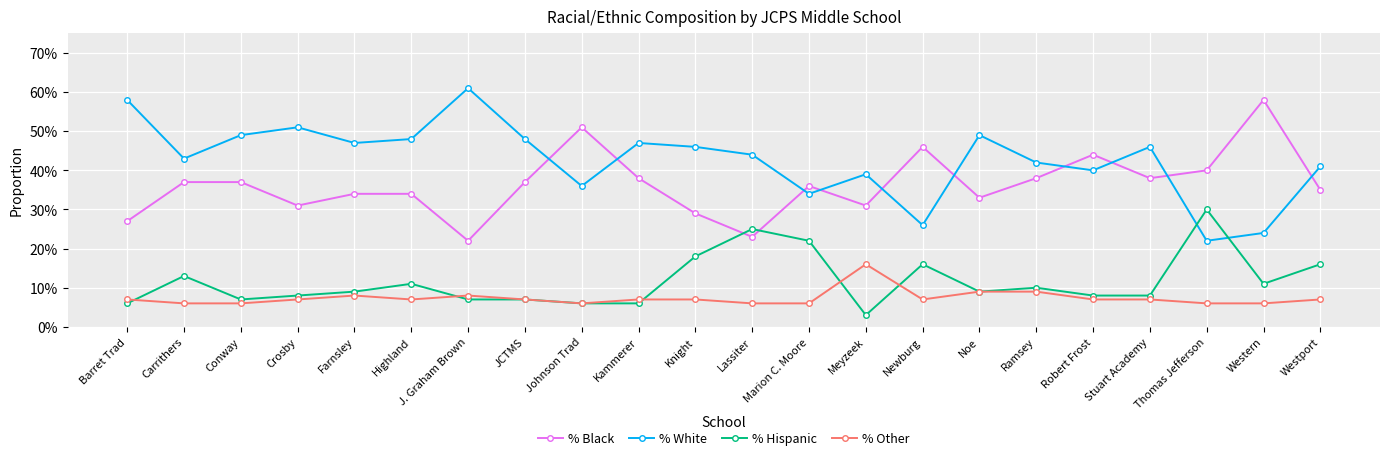

The value of % Other at Crosby is 0.1. True or false?

True